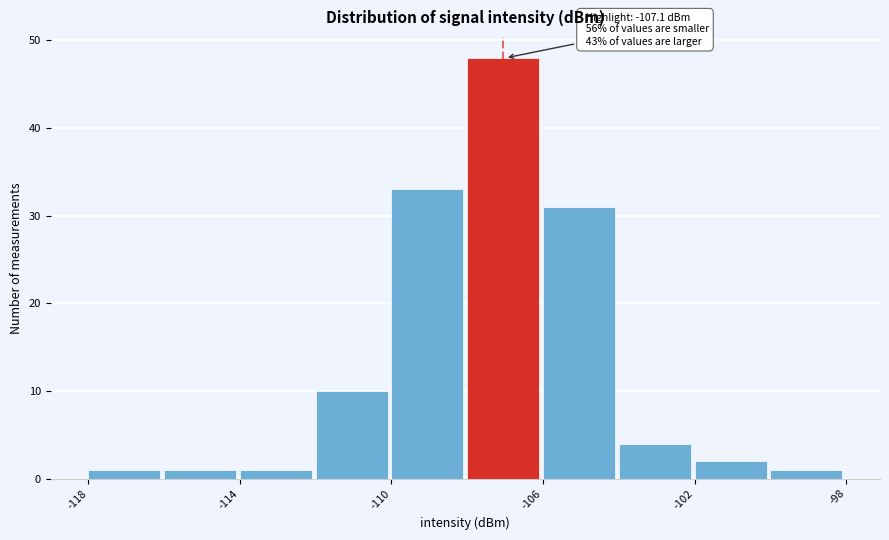

Which range on the x-axis has the tallest bar?

-108 to -106